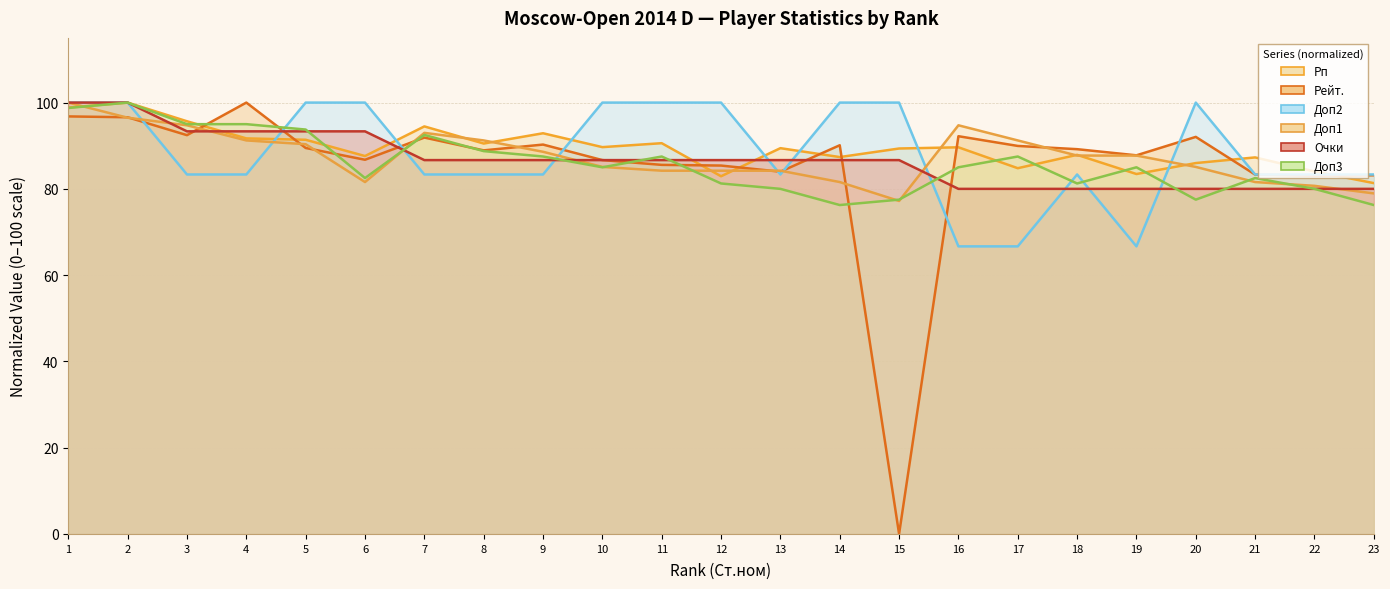

What is the difference between the second highest and second lowest values in the Доп2 series?

33.3